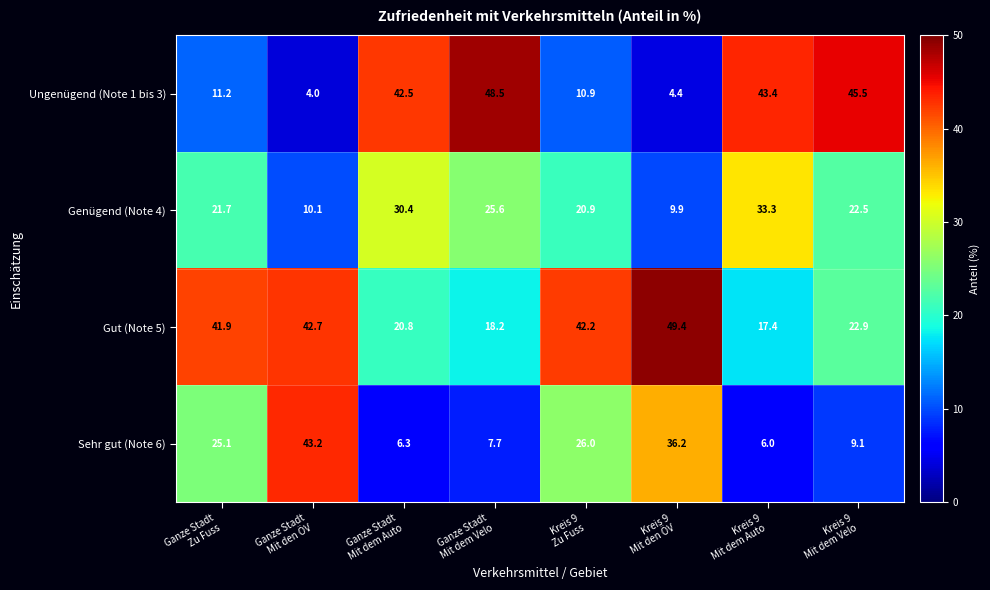

Which series changed the most between Ganze Stadt
Mit den ÖV and Kreis 9
Mit dem Velo?

Ungenügend (Note 1 bis 3)